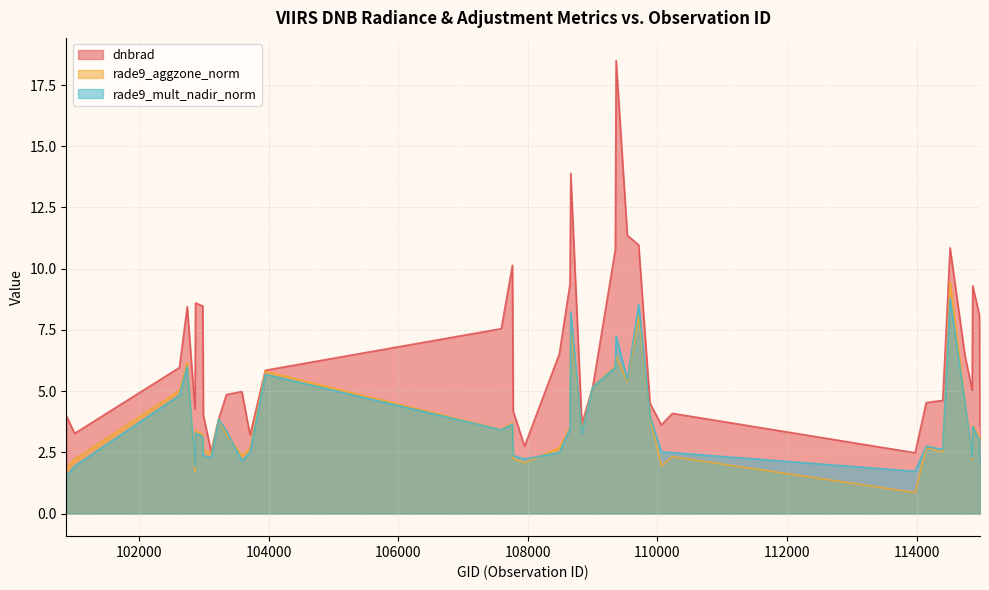

At which label does dnbrad first exceed 5?

102623